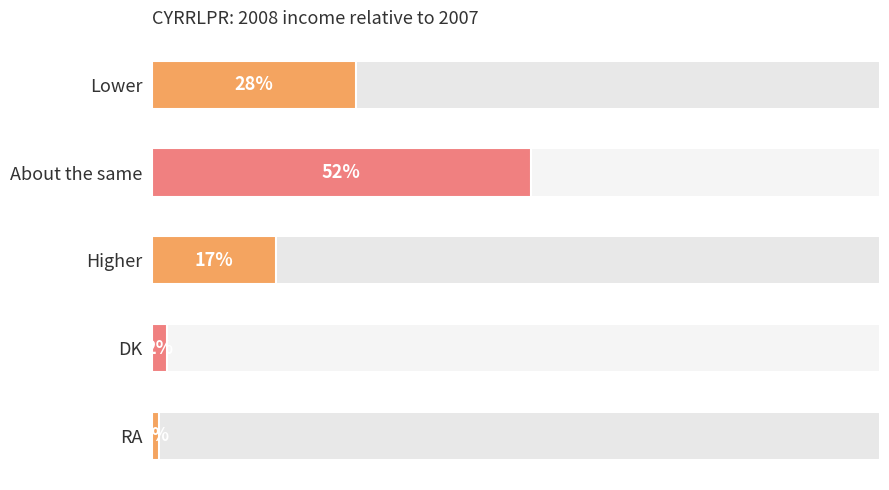

The chart shows a value of 1 at RA. True or false?

False